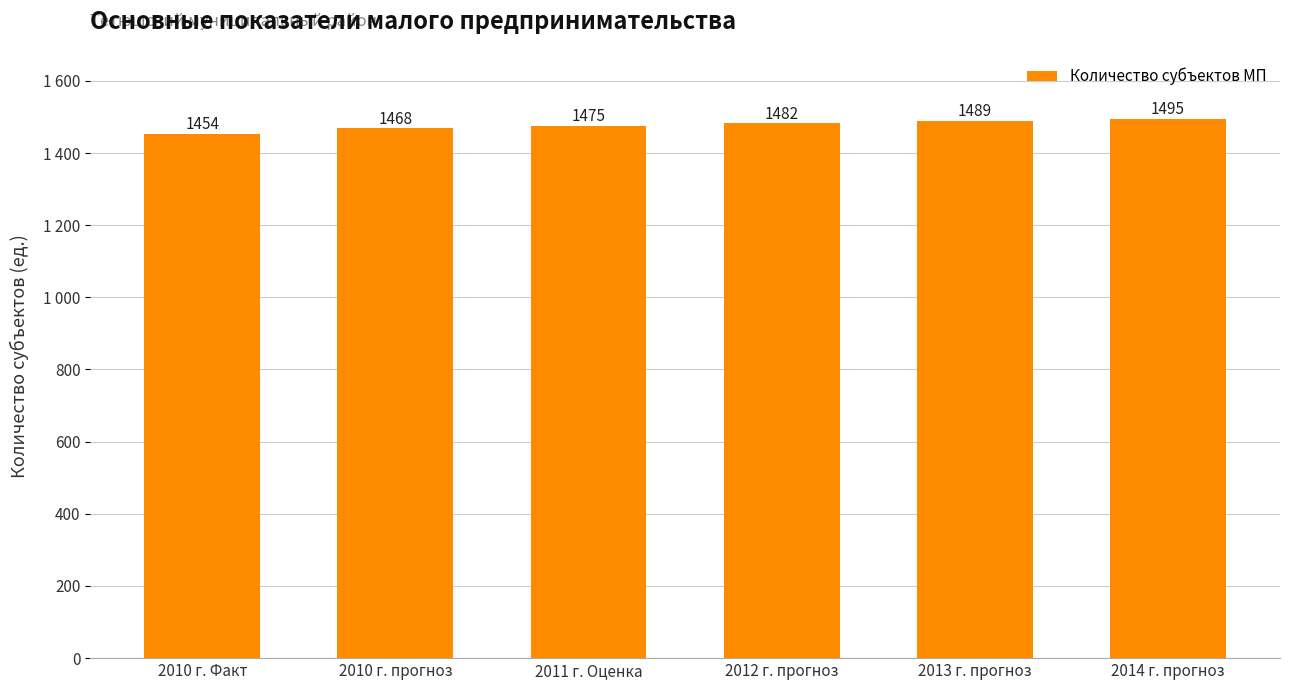

Is it true that the value at 2011 г. Оценка is 2108?

False